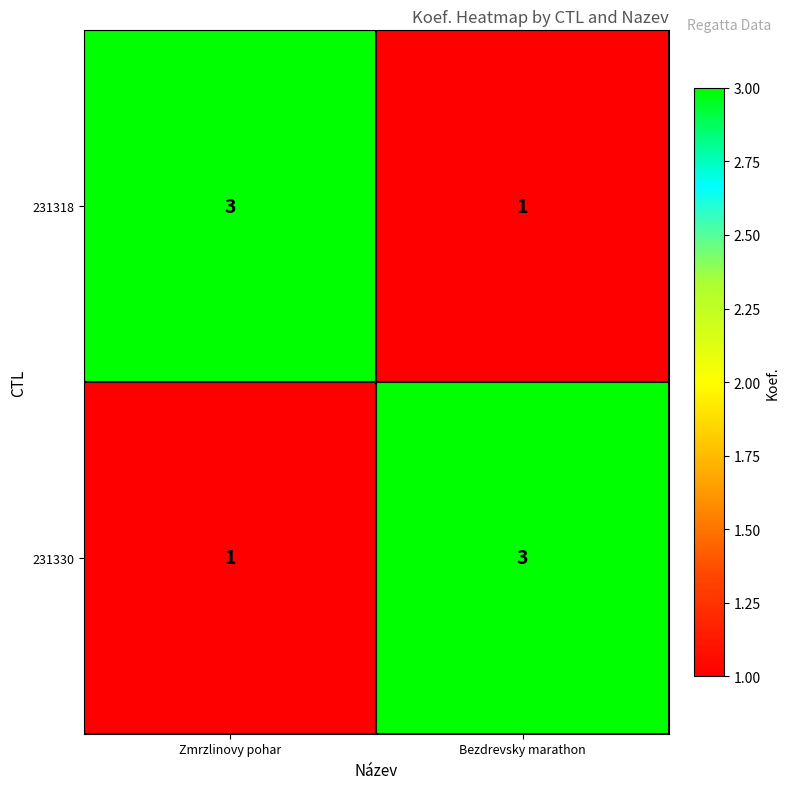

Count the number of data series in this chart.

2